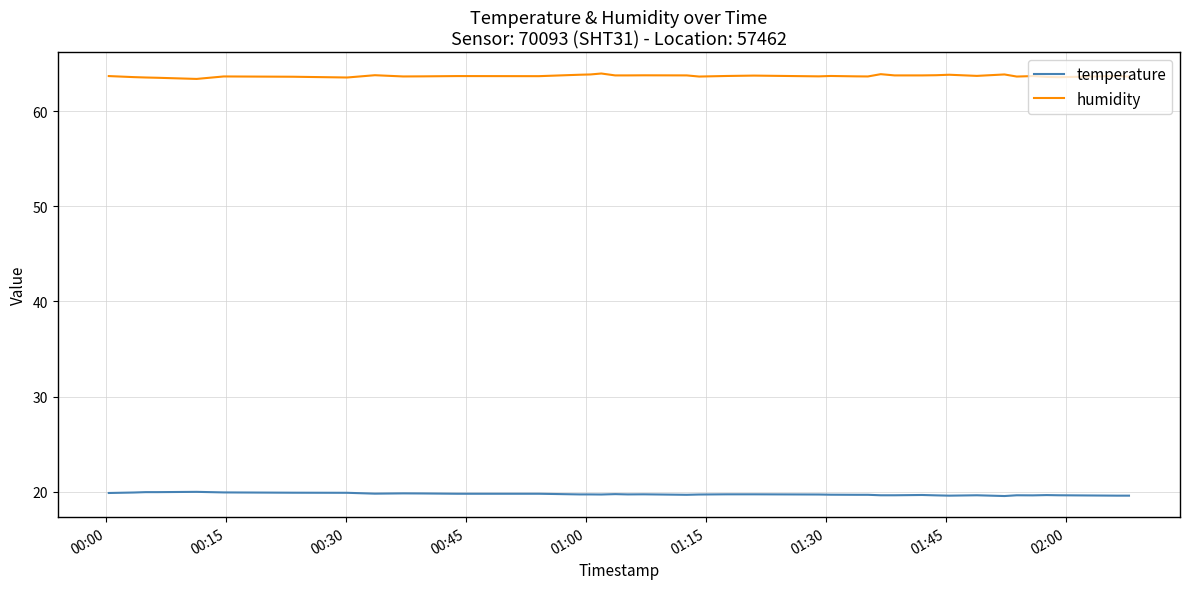

List the series in order of their peak value, highest first.

humidity, temperature